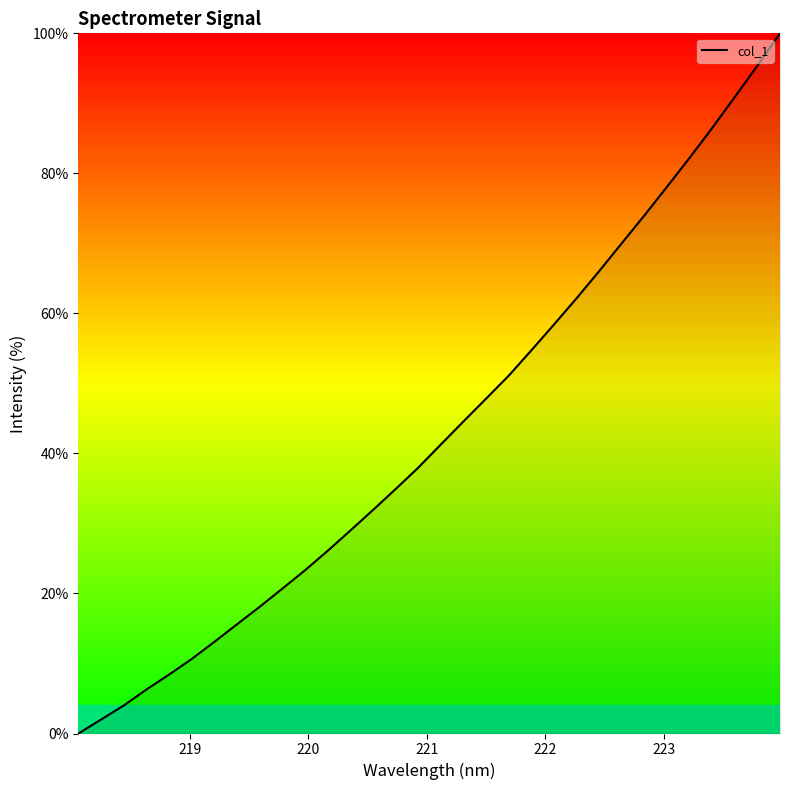

What is the maximum value shown in the chart?

100.0